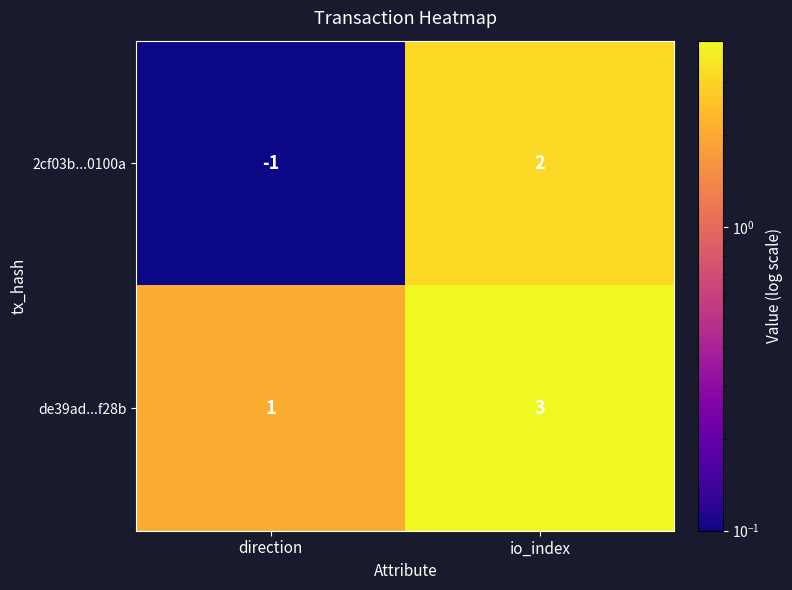

Which series changed the most between direction and io_index?

2cf03b...0100a